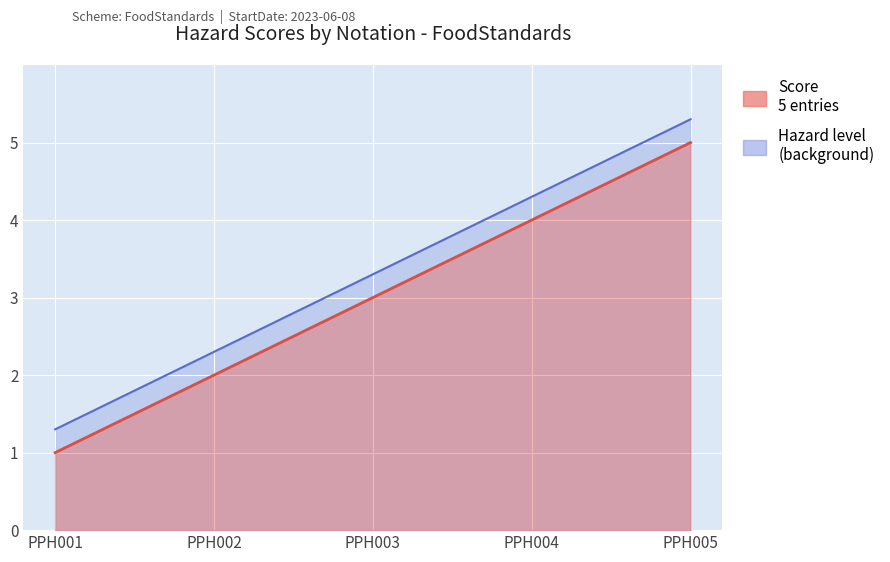

Approximately how many times larger is the value at PPH001 compared to PPH003?

0.3